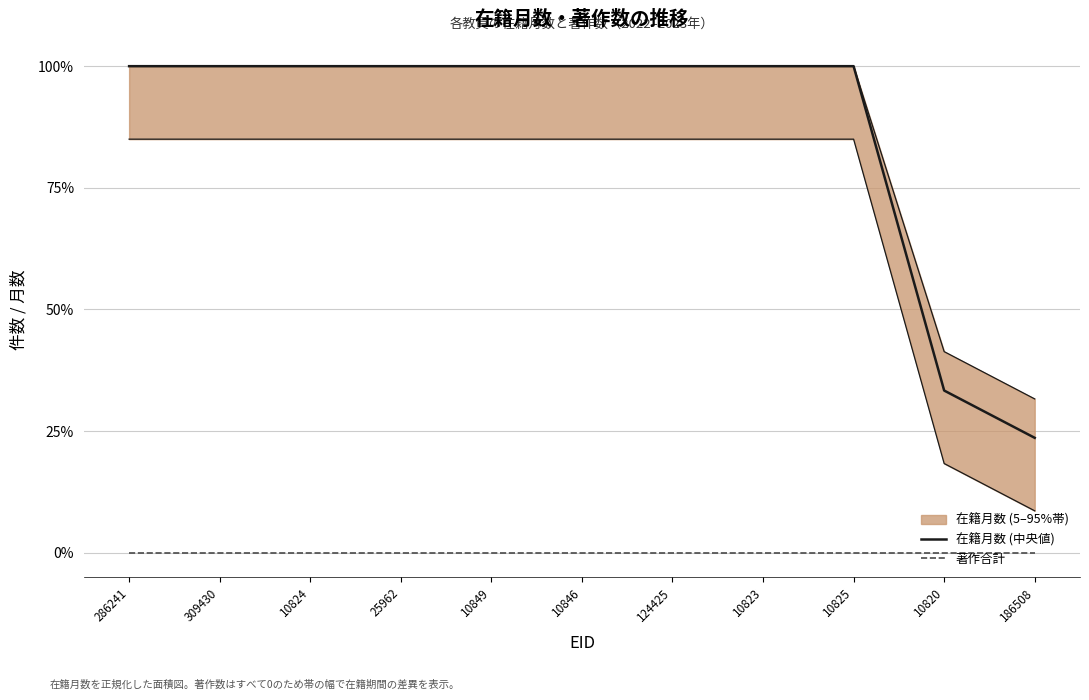

True or false: 著作合計 and 在籍月数 (中央値) intersect in this chart.

False